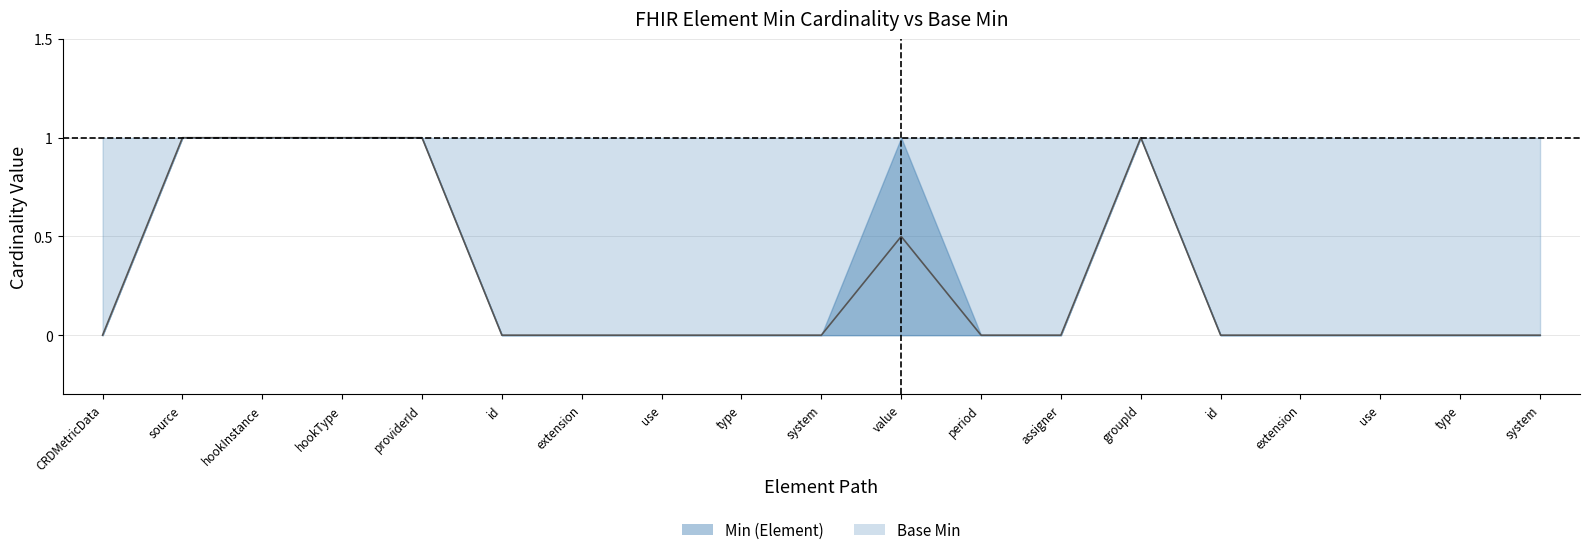

True or false: Base Min and Min (Element) cross at least once.

False